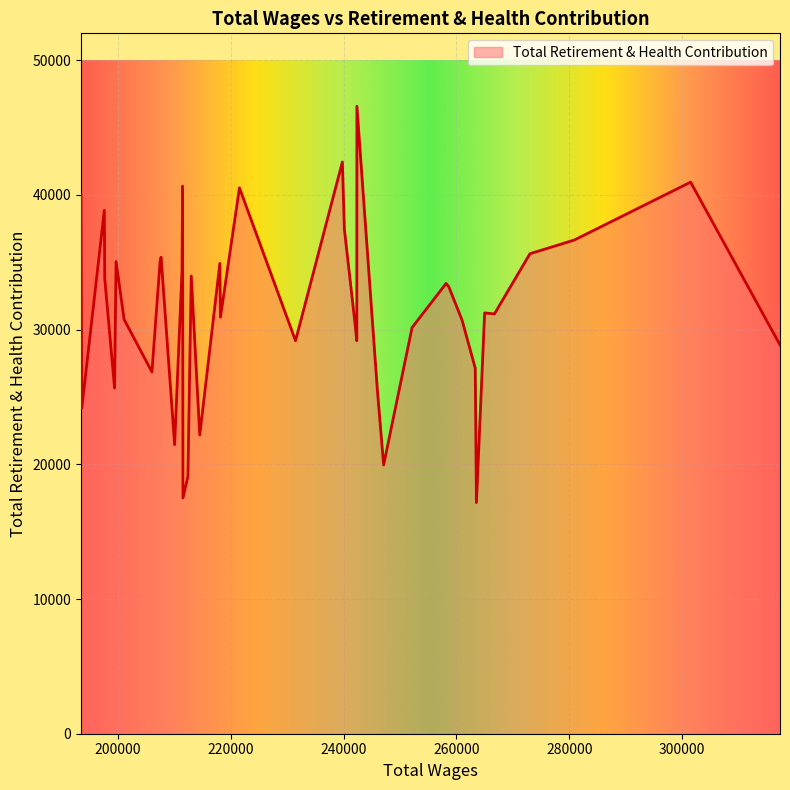

What is the smallest value displayed?

17164